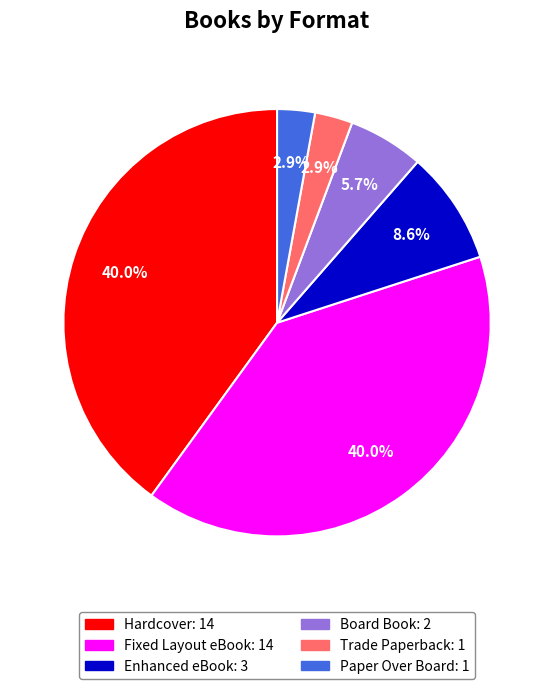

Which has a higher value, Hardcover or Board Book?

Hardcover